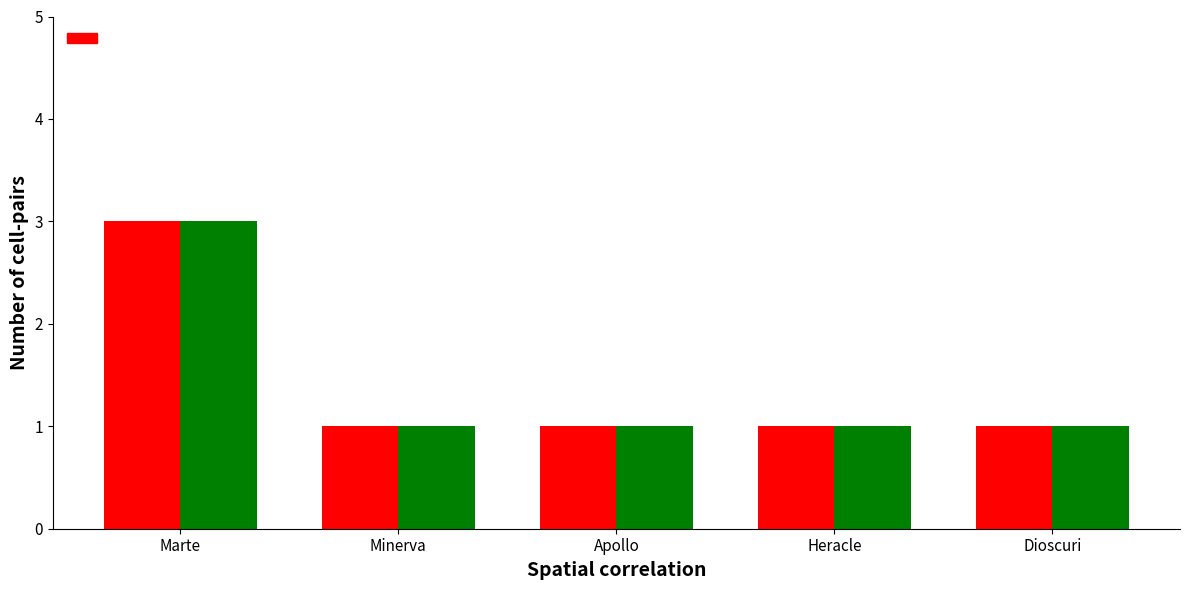

Which label corresponds to the largest value in the chart?

Marte